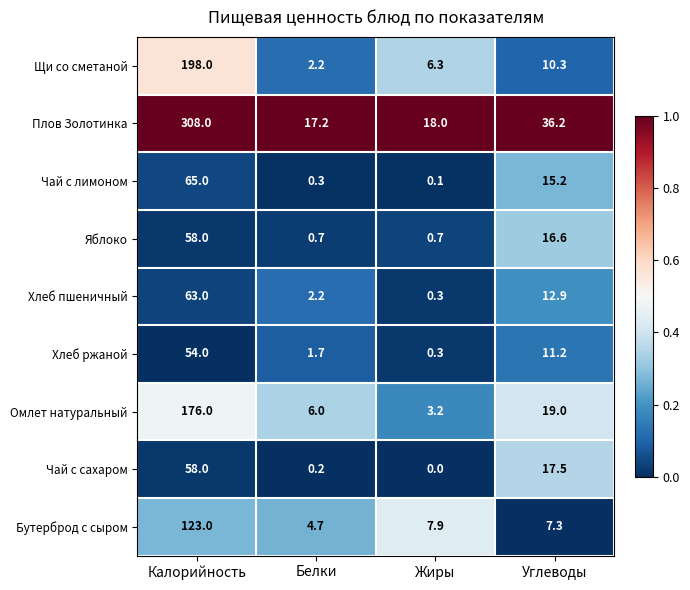

What is the sum of all Плов Золотинка values?

379.4